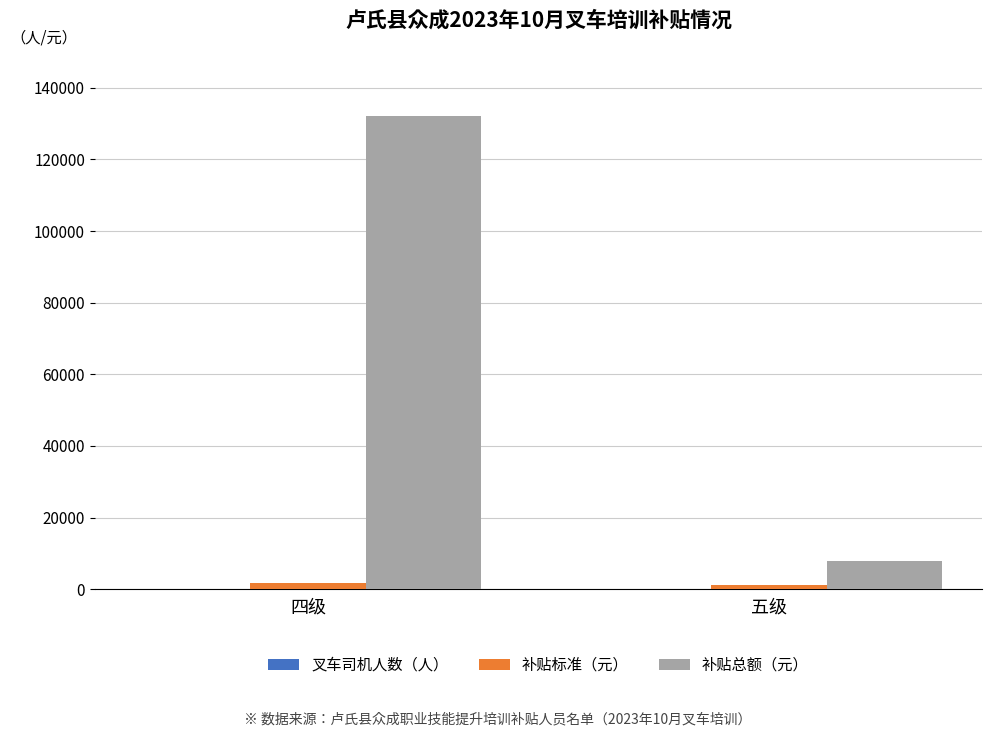

What is the average value of the 补贴总额（元） series?

69960